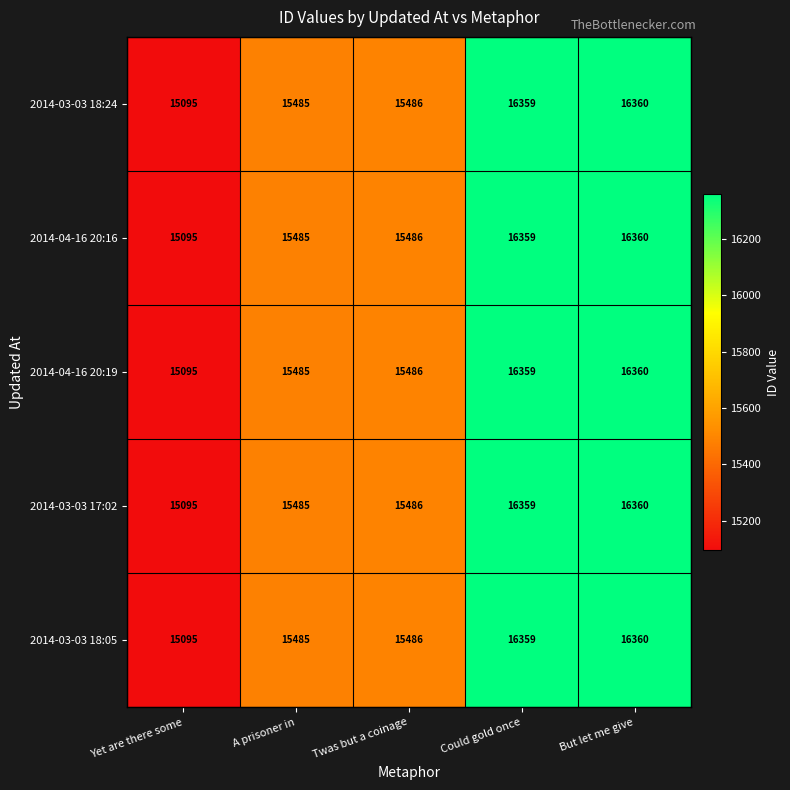

How many data points does each series have?

5